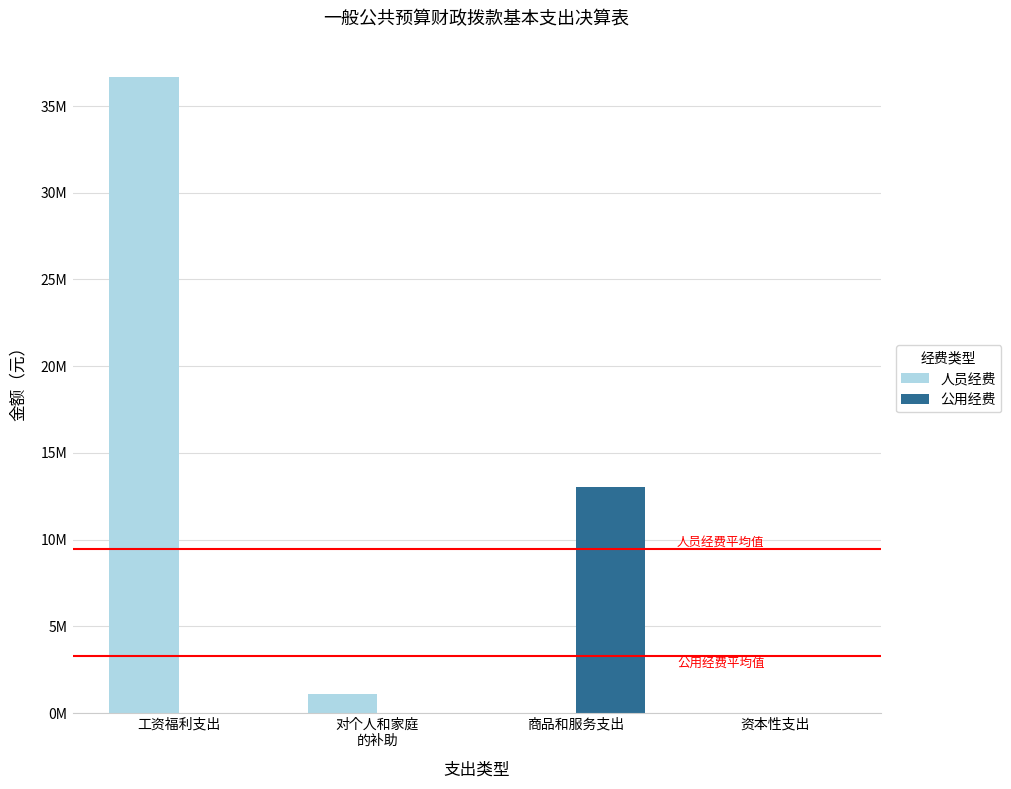

What is the label of the 4th bar from the right?

工资福利支出